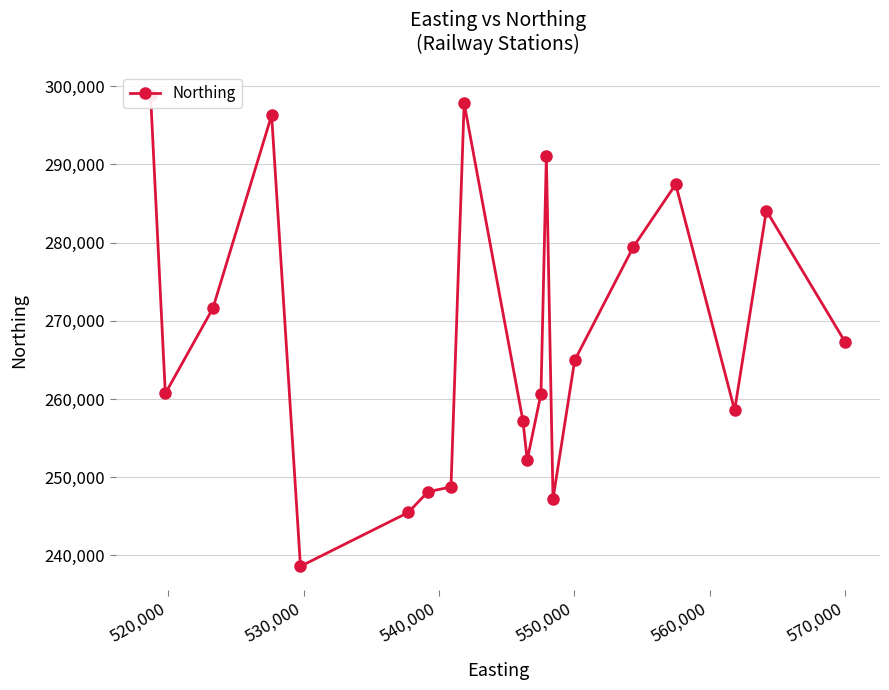

True or false: there are more than 0 points higher than both neighbors.

True